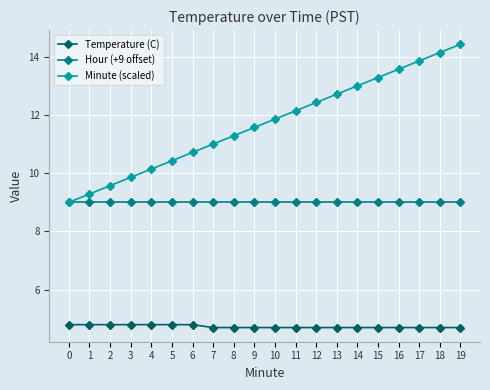

How many distinct data groups are displayed?

3